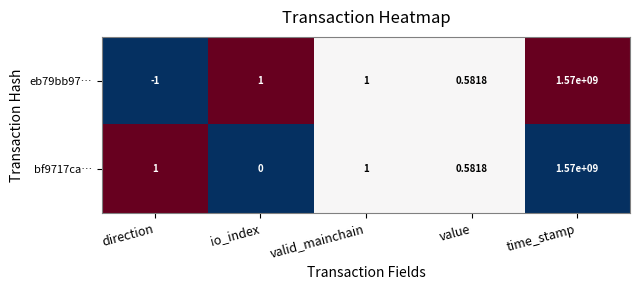

Is the value of bf9717ca… at value greater than the value of eb79bb97… at valid_mainchain?

No